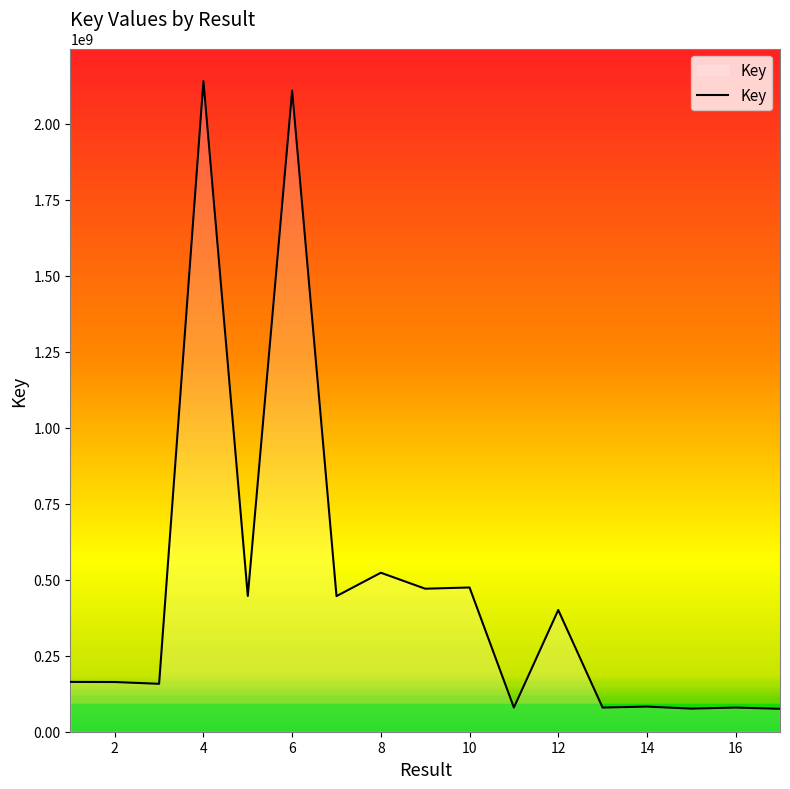

What is the minimum value shown in the chart?

75302863